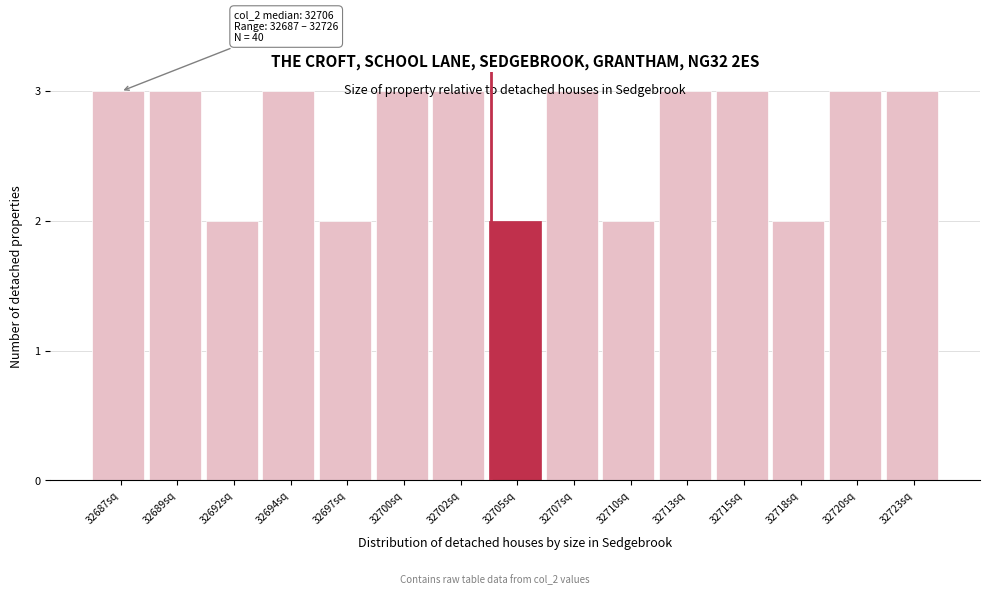

What is the sum of the values at 32720sq and 32723sq?

6